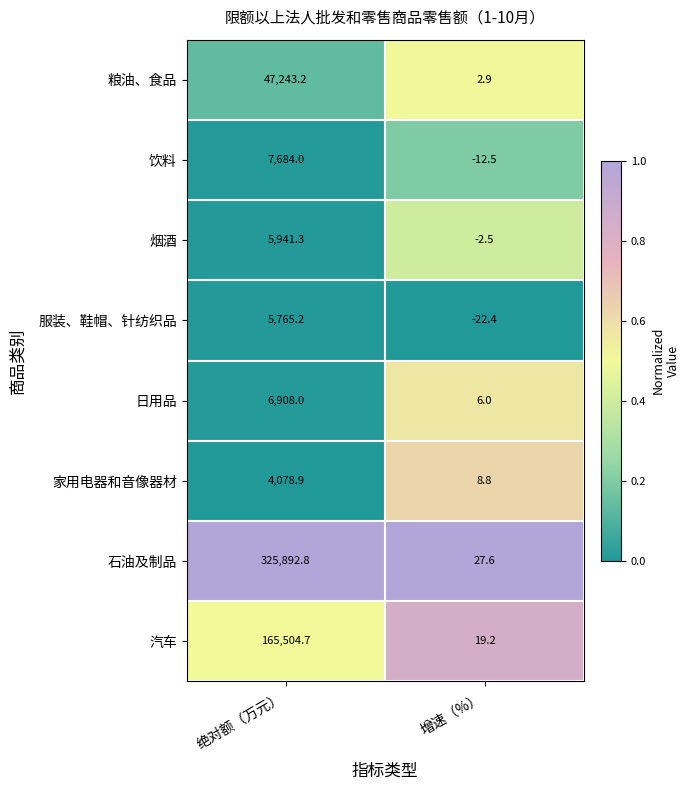

Which series changed the most between 绝对额（万元） and 增速（%）?

石油及制品